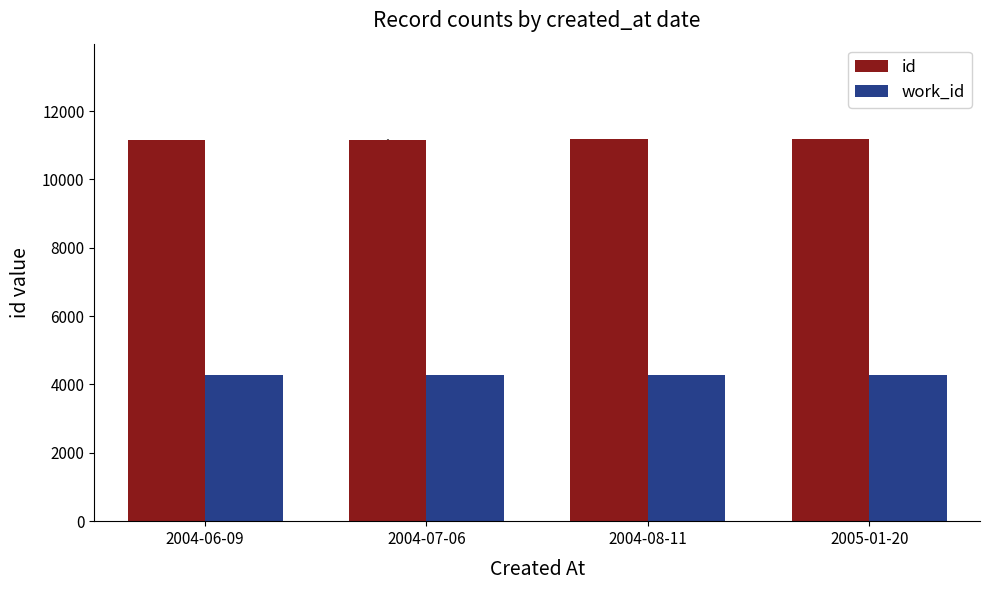

What is the greatest value displayed?

11177.5